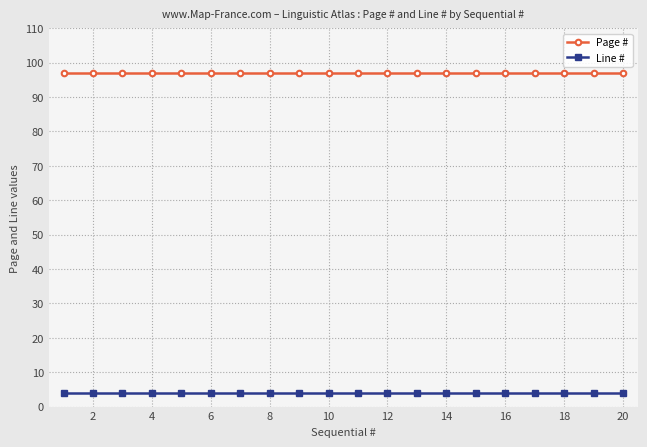

Rank the series by their average value, from lowest to highest.

Line #, Page #